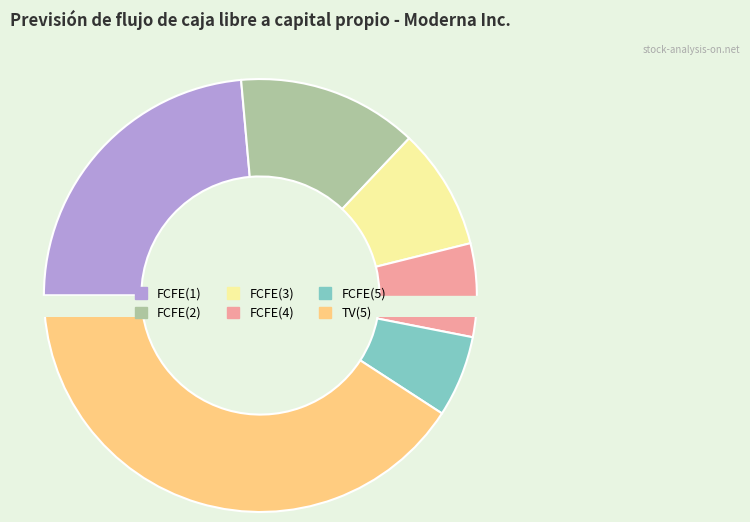

Is it true that FCFE(5) is 6% of the pie?

True